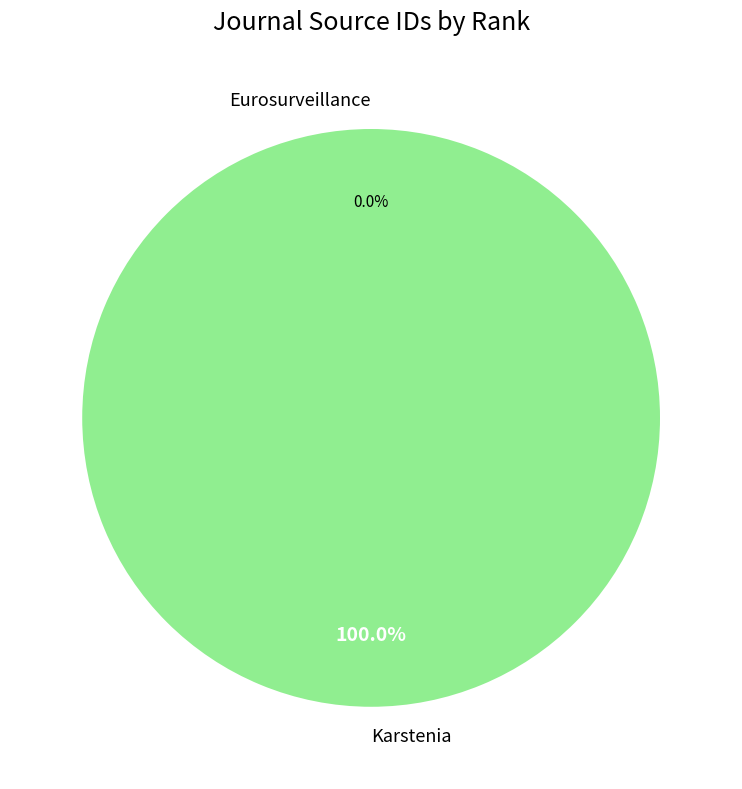

Which slice is the largest?

Karstenia